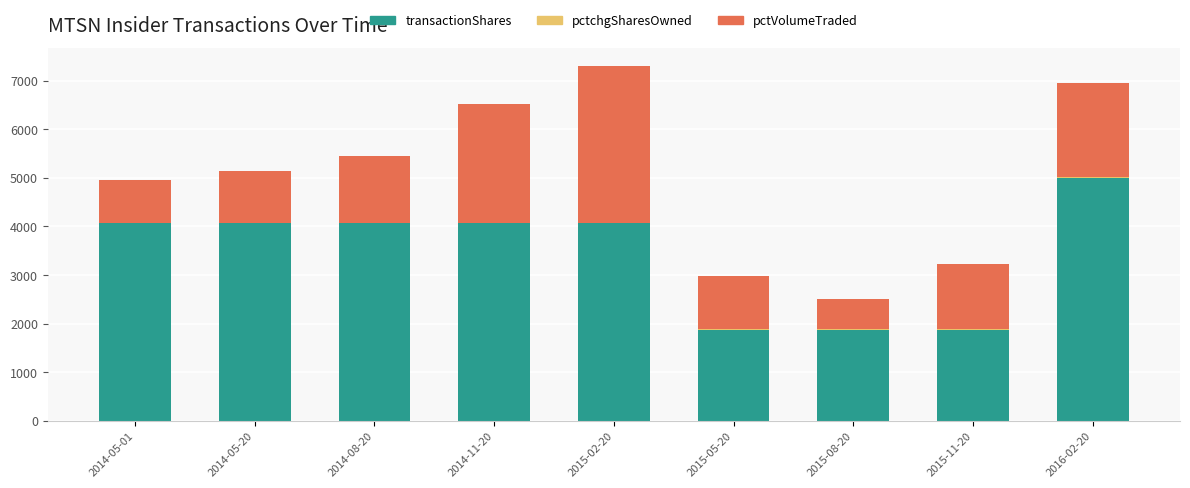

The value of transactionShares at 2015-08-20 is 795. True or false?

False